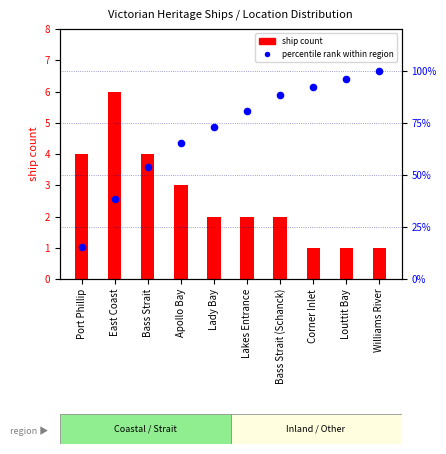

Which series reaches the maximum Y coordinate?

percentile rank within region